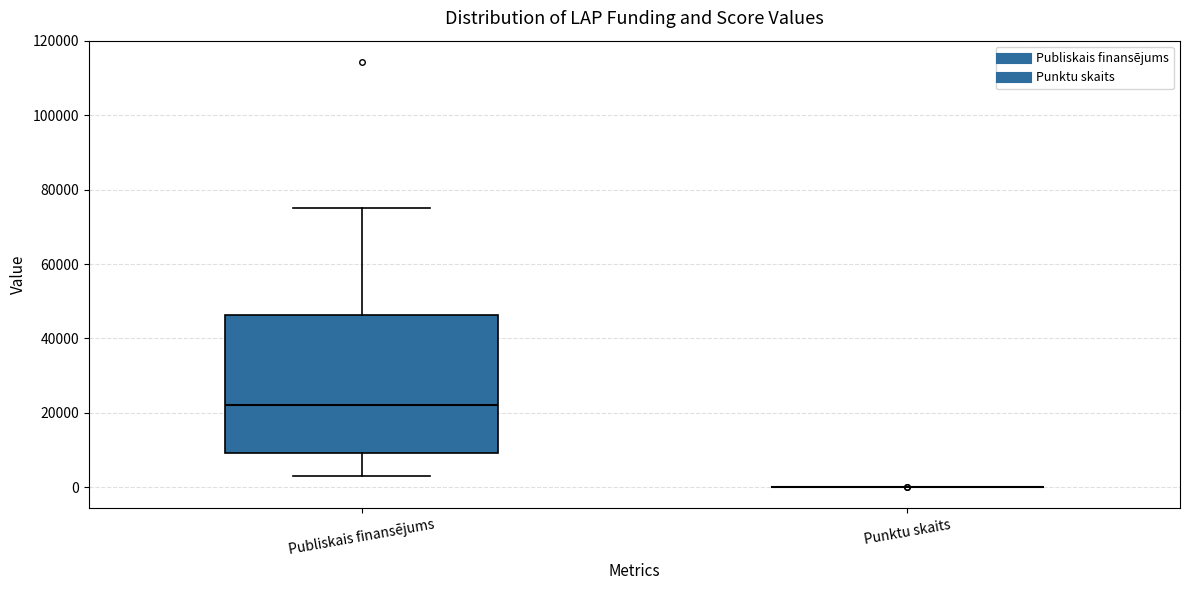

Reading left to right, read every box against the y-axis: the position of its median line, the range the box covers, and the ends of its whiskers. The values are not printed on the chart, so give them approximately, as read against the axis.

Publiskais finansējums: median 22000, box 10000 to 46000, whiskers 4000 to 76000
Punktu skaits: box collapsed to a line at 0, whiskers 0 to 0